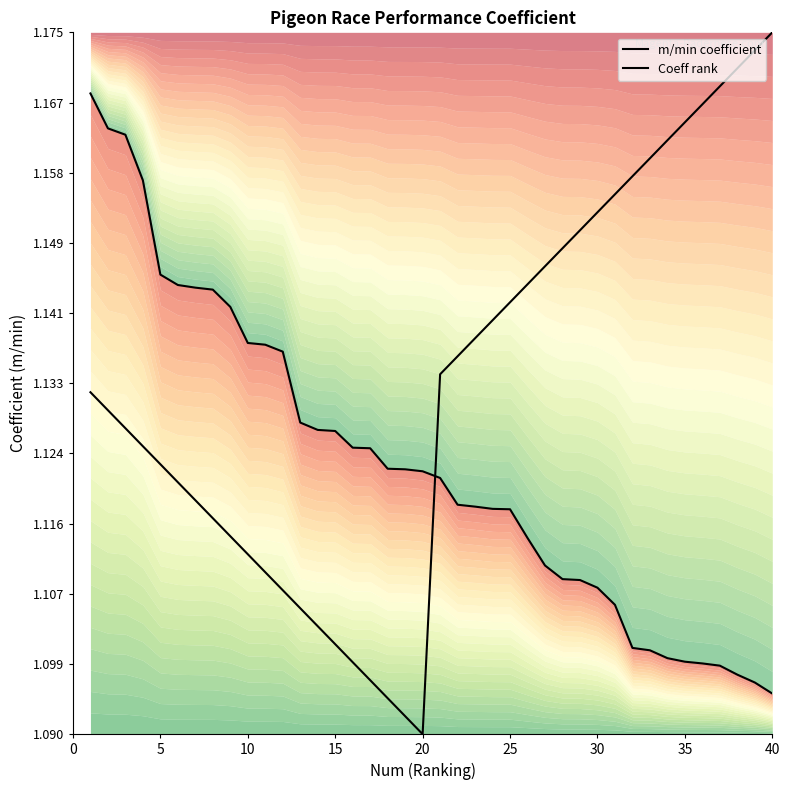

At how many categories does at least one series exceed 1?

40